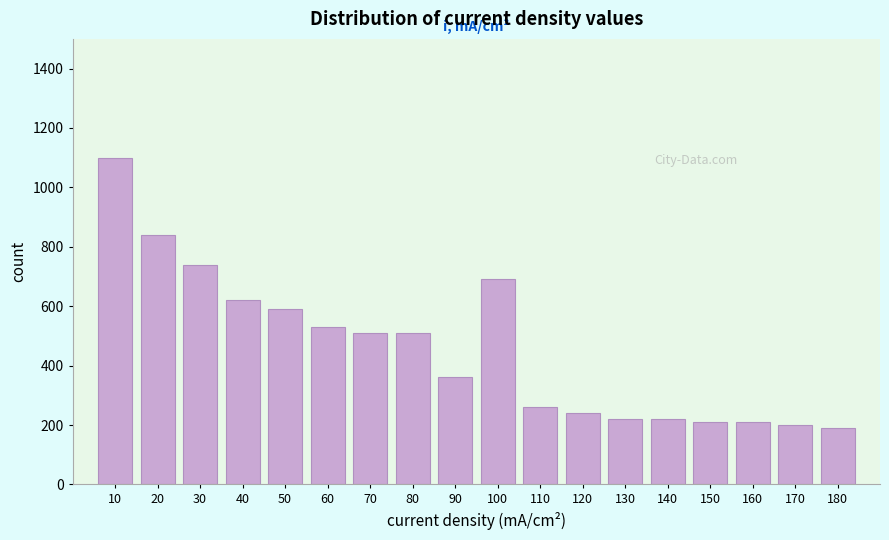

Reading right to left, list all the values displayed in this chart.

180=190	170=200	160=210	150=210	140=220	130=220	120=240	110=260	100=690	90=360	80=510	70=510	60=530	50=590	40=620	30=740	20=840	10=1100